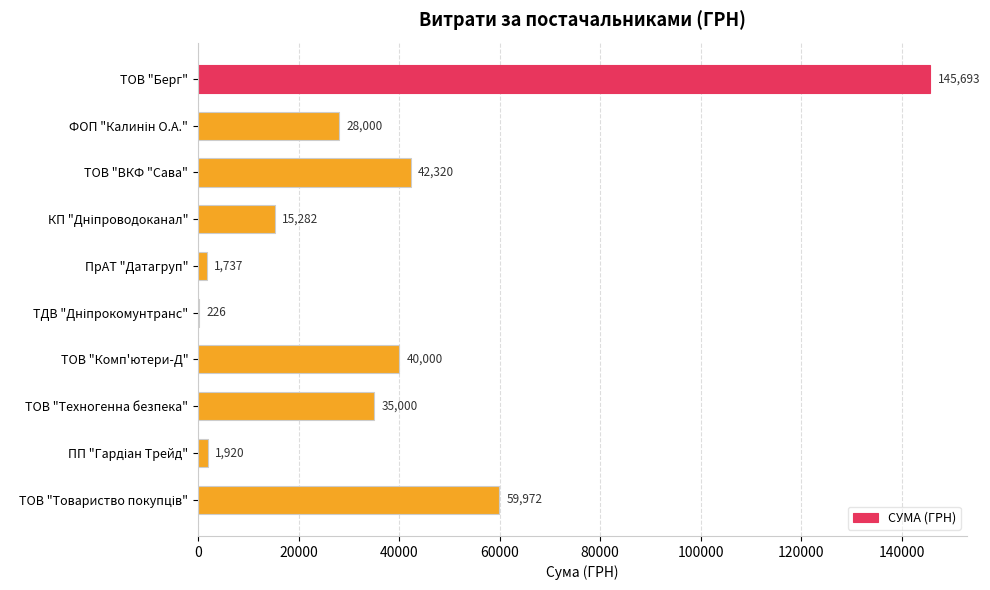

What is the change in value from ТОВ "Берг" to ПрАТ "Датагруп"?

-143956.0